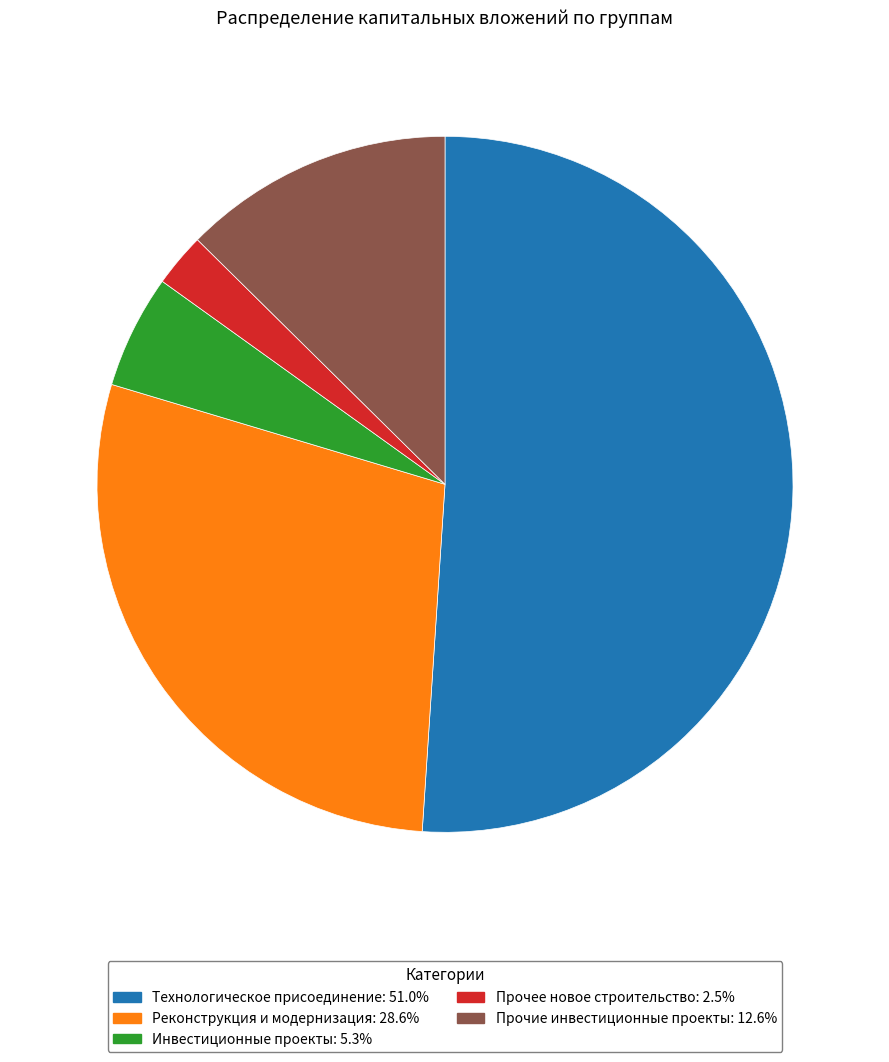

Does any single category account for the majority?

Yes